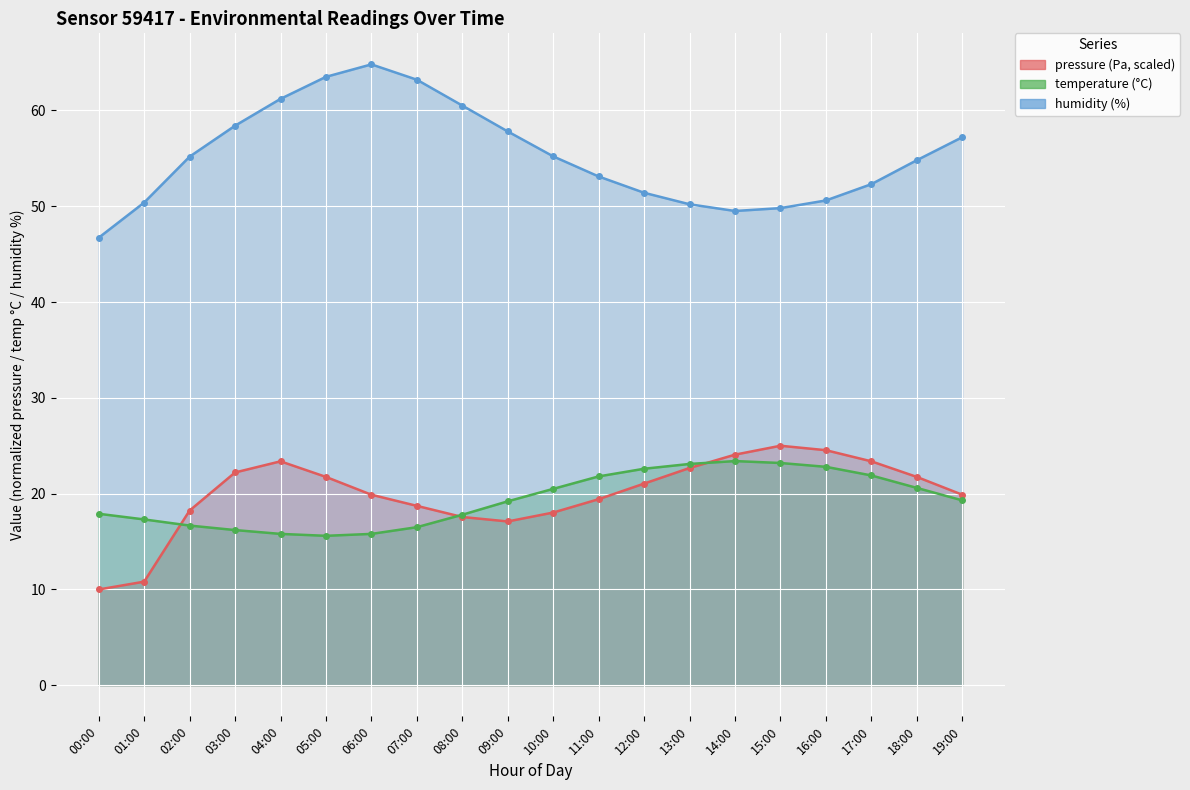

At which label does humidity first exceed 55?

02:00